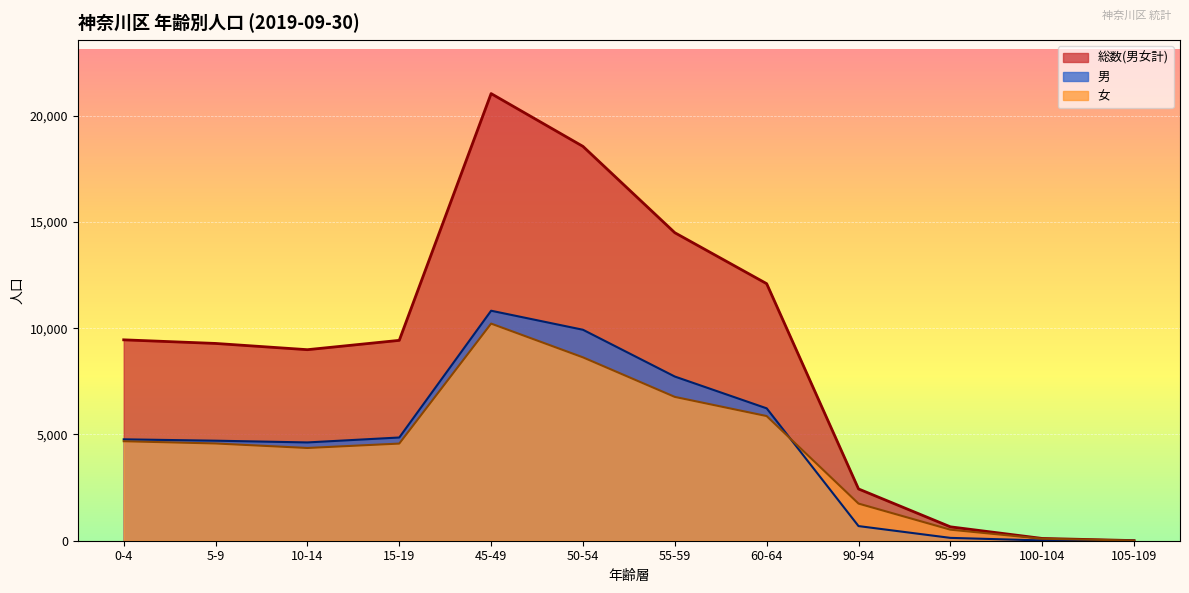

How many lines are shown in the chart?

3